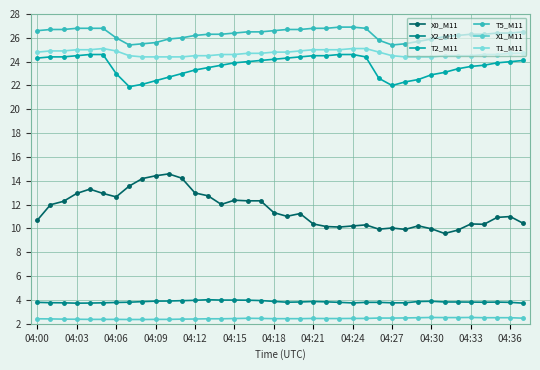

What is the smallest value displayed?

2.4